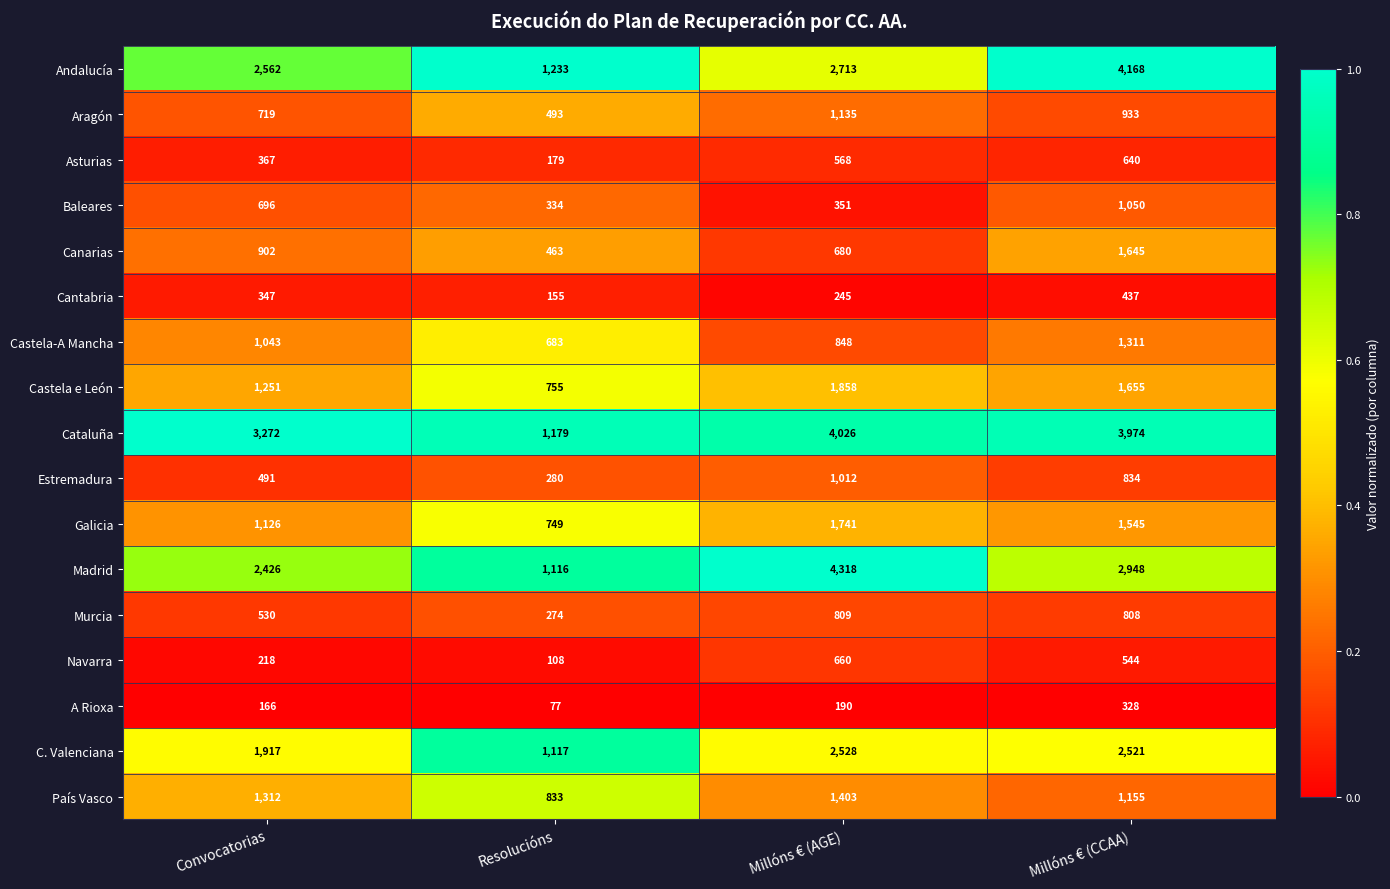

What is the approximate value of Estremadura at Millóns € (CCAA)?

834